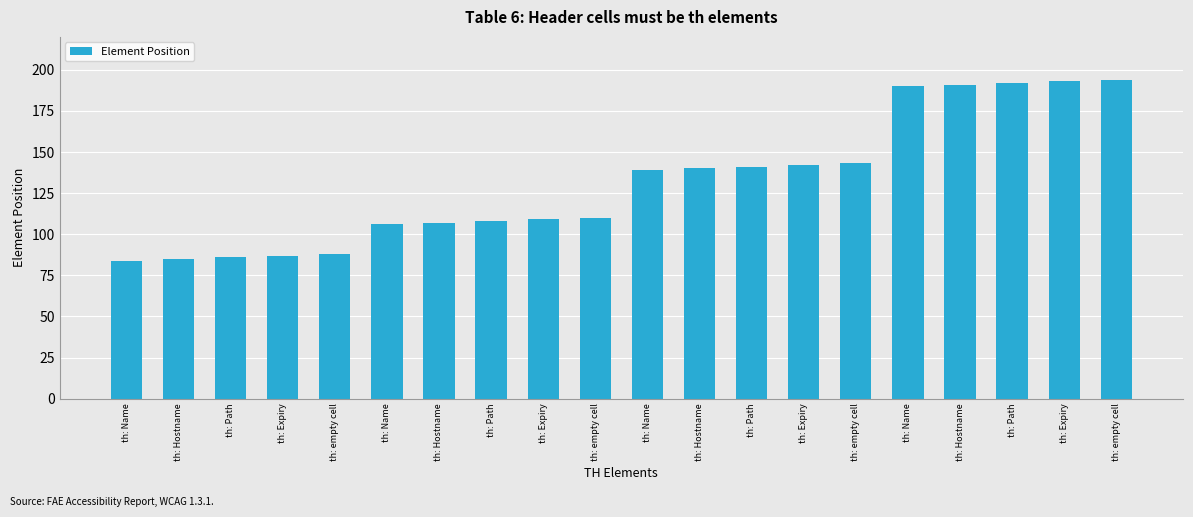

The chart shows a value of 87 at th: Hostname. True or false?

False